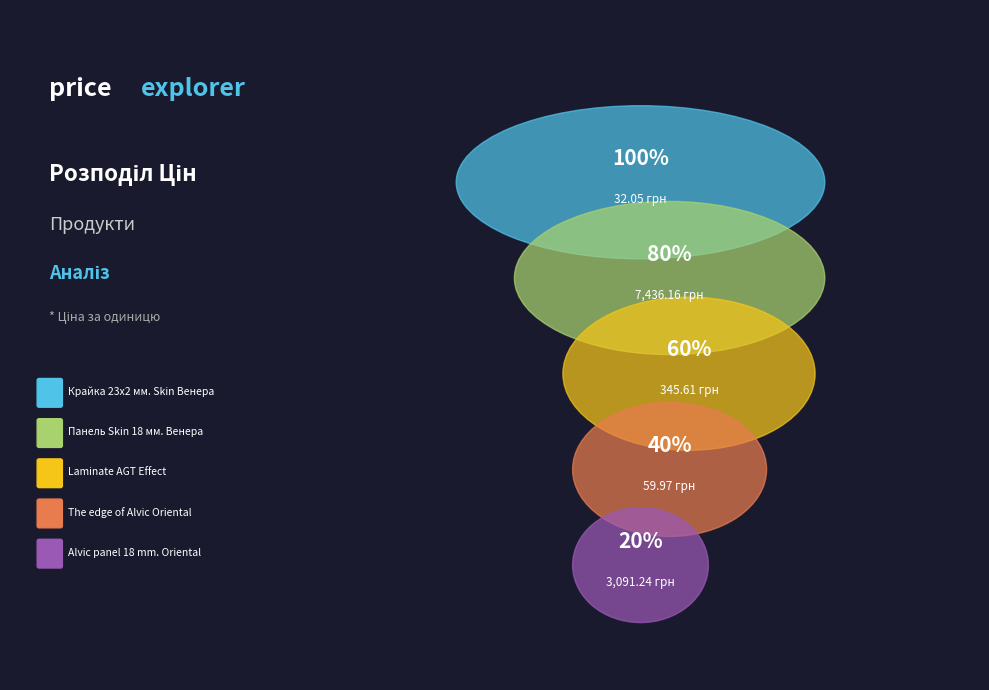

How many segments does this pie chart have?

5